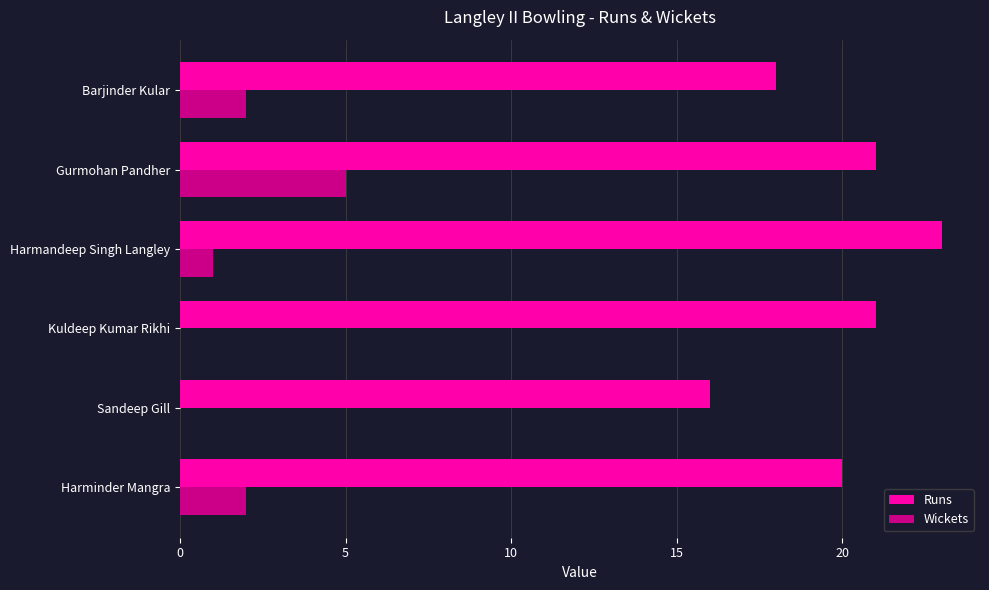

At which category is the sum across all series the highest?

Gurmohan Pandher